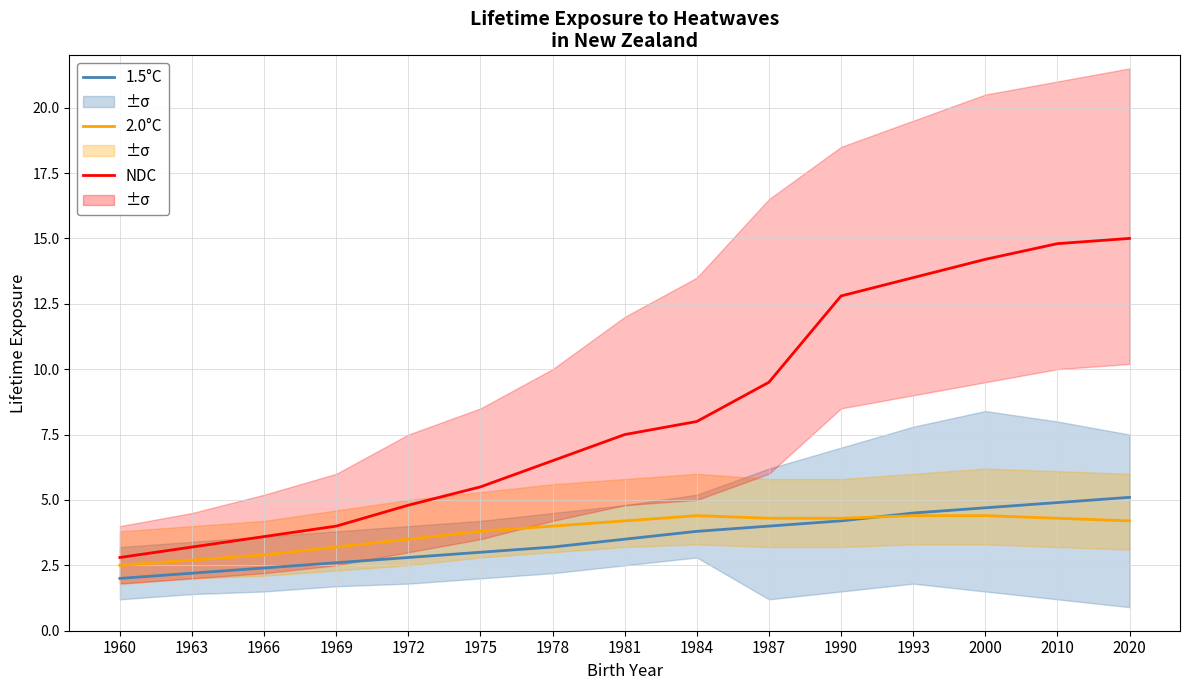

The 2.0°C series shows 7.3 at 2000. True or false?

False